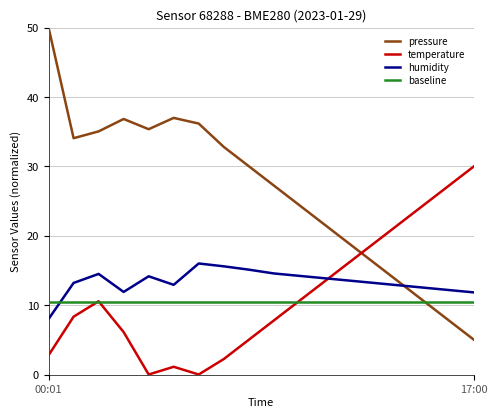

Which series has the largest total across all categories?

pressure